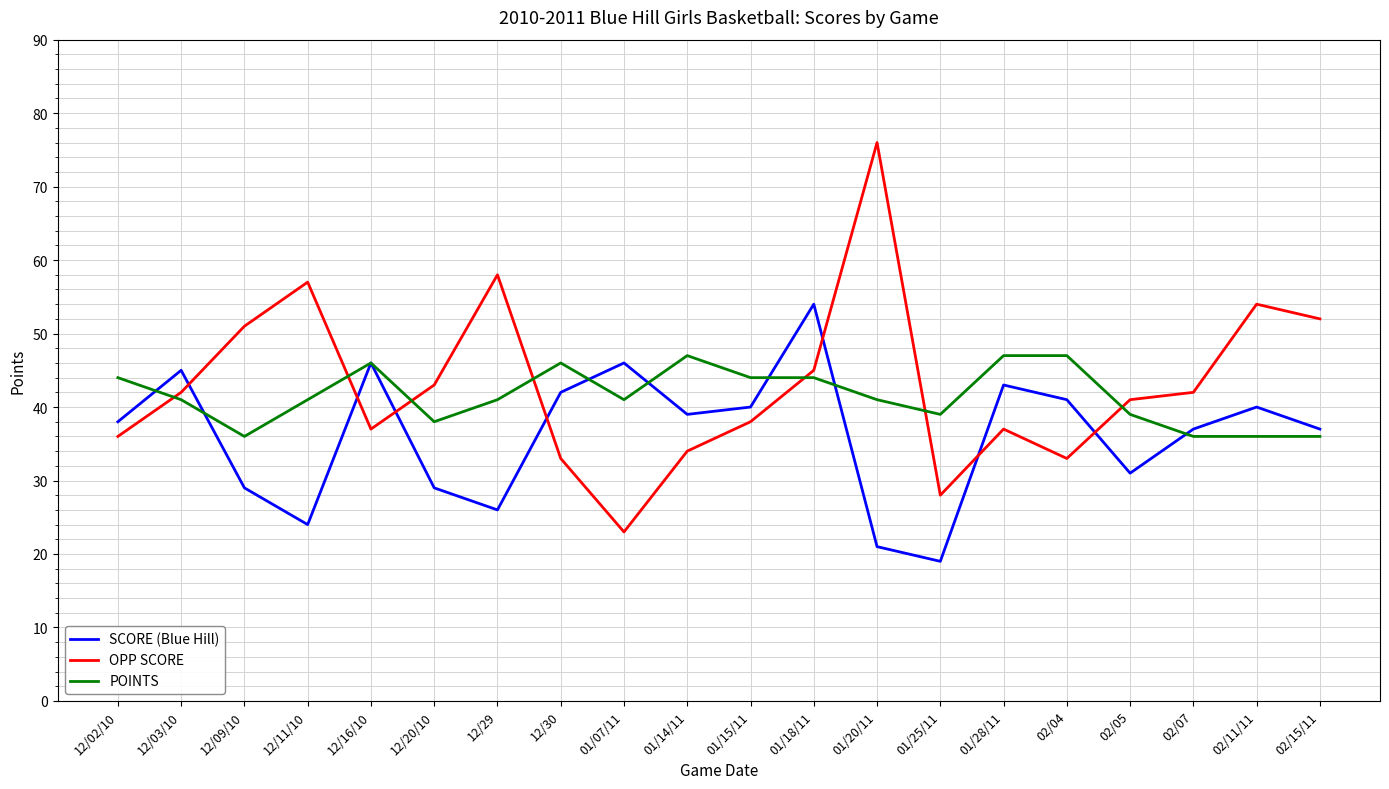

Which series ends up on top after the final intersection of SCORE (Blue Hill) and OPP SCORE?

OPP SCORE